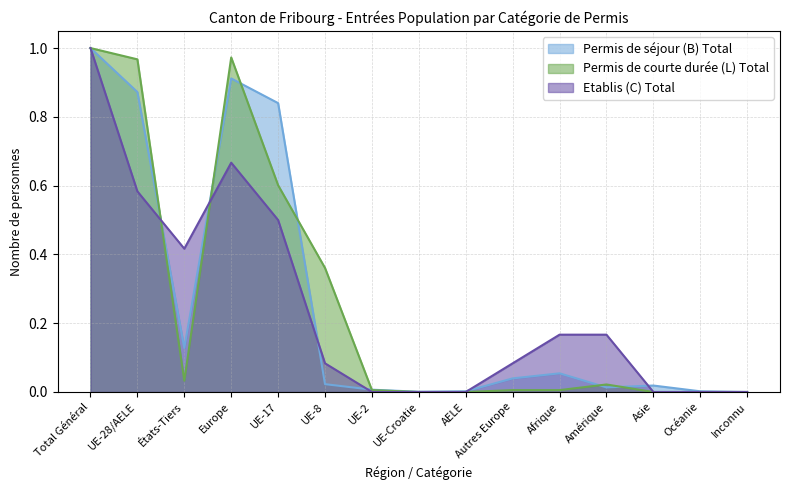

Where is the first local minimum for Permis de séjour (B) Total?

États-Tiers